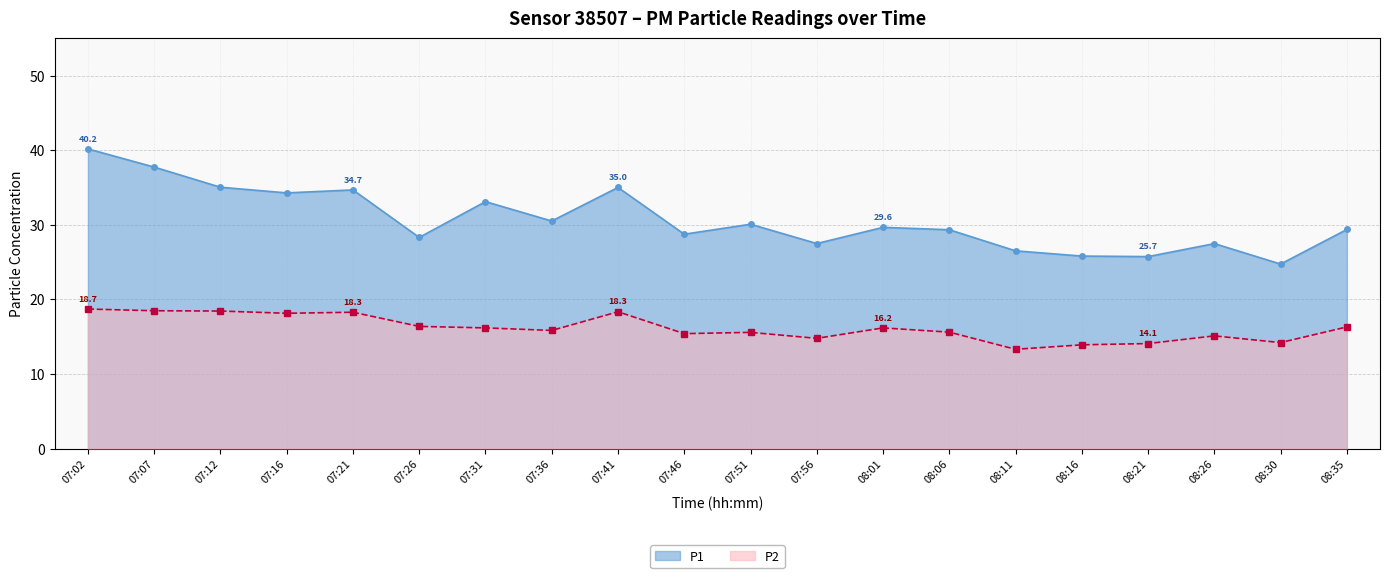

Where does the P2 series first go above 16?

07:02